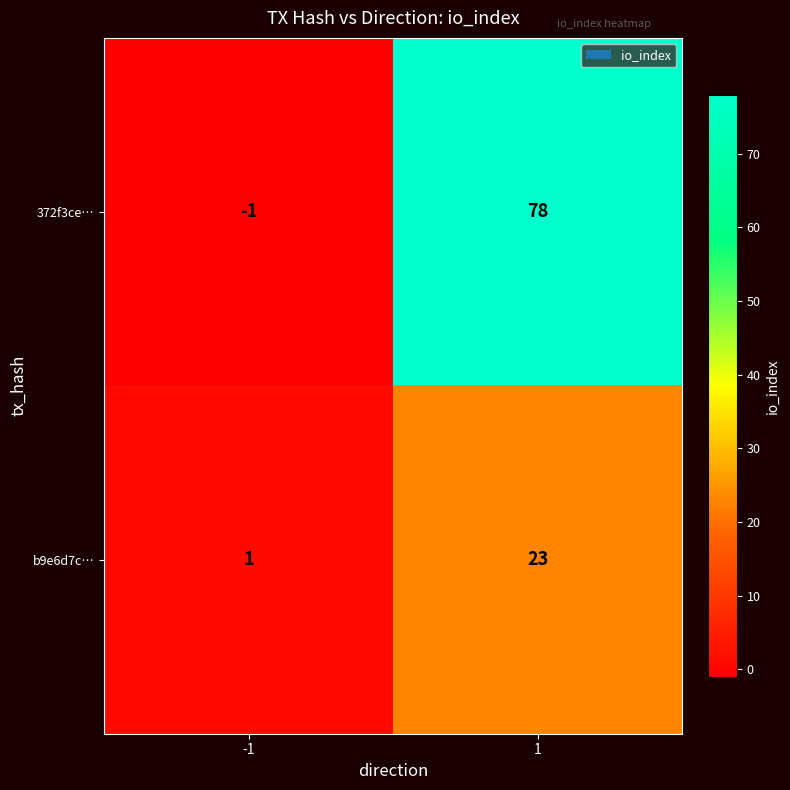

Reading left to right, what are all the values shown in this chart?

372f3ce…: -1=-1	1=78
b9e6d7c…: -1=1	1=23